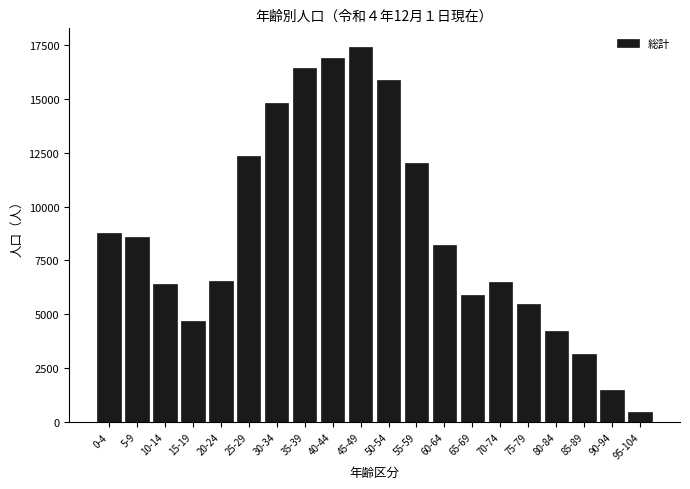

What is the value of the 3rd bar from the left?

6400